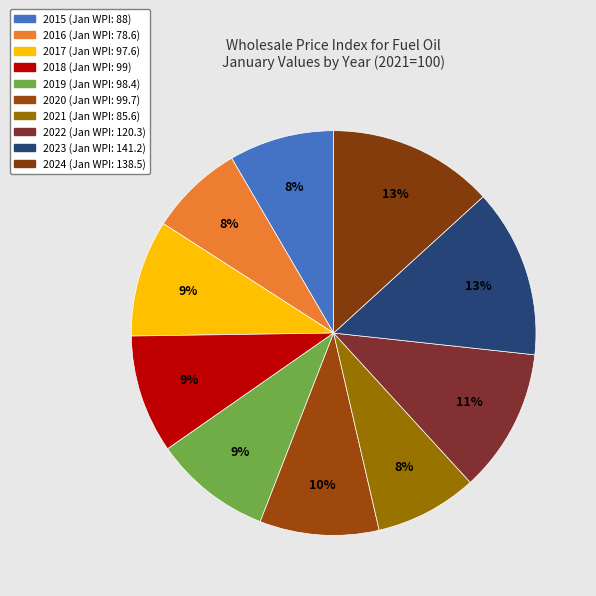

Count the number of slices in the pie.

10